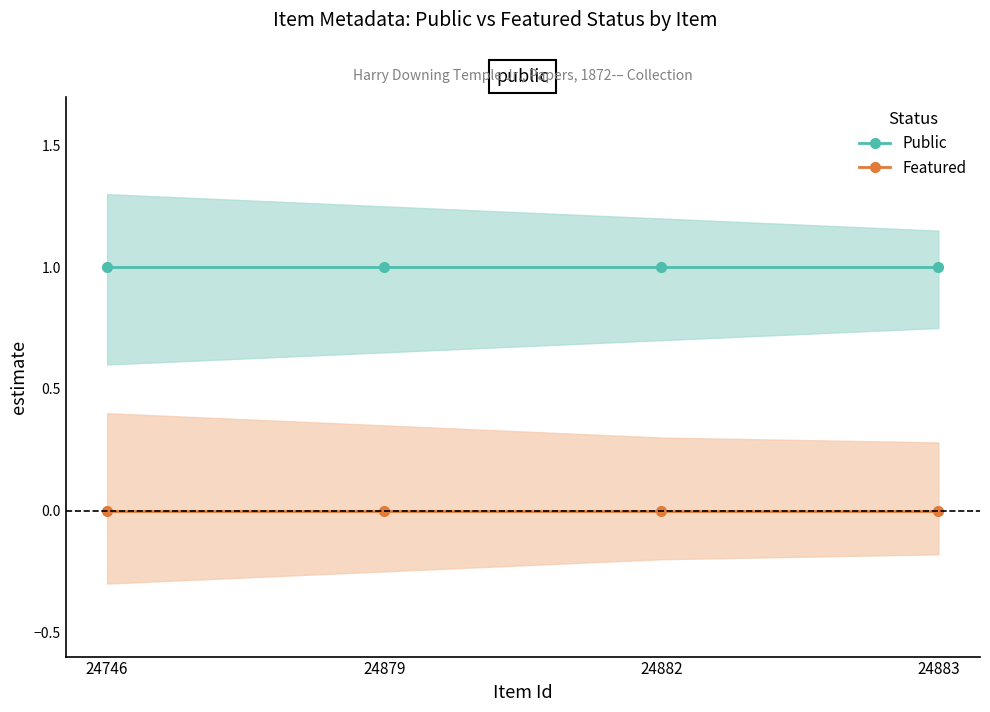

True or false: Featured and Public cross at least once.

False